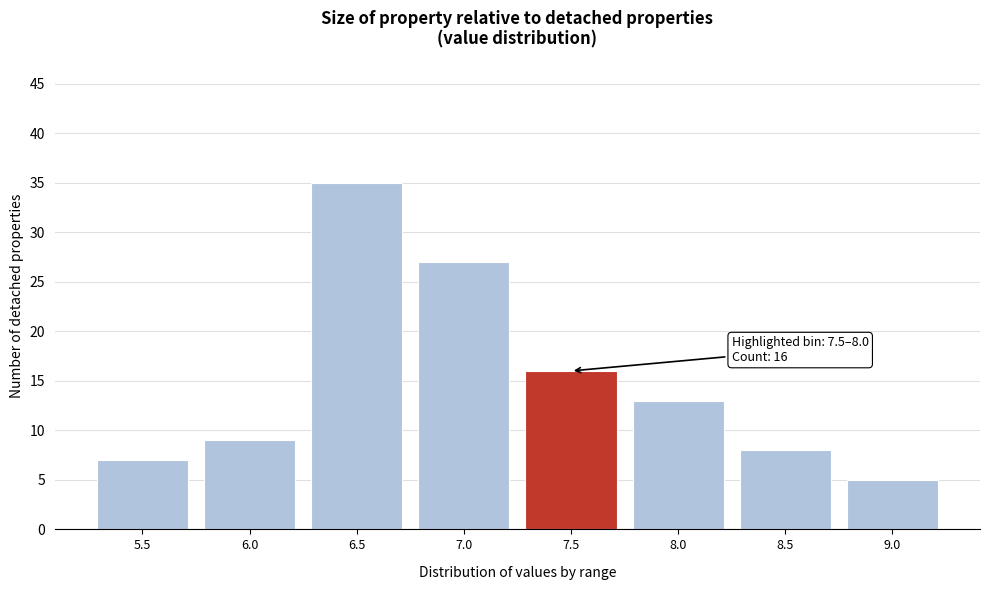

Reading left to right, list all the values displayed in this chart.

5.5=7	6.0=9	6.5=35	7.0=27	7.5=16	8.0=13	8.5=8	9.0=5